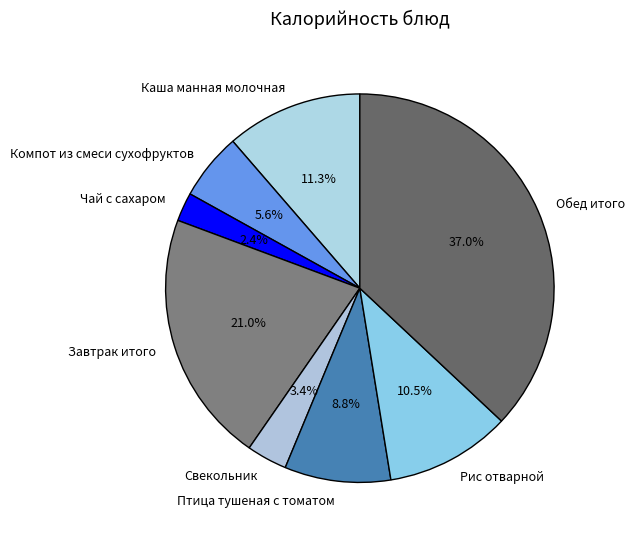

Which has a higher value, Рис отварной or Птица тушеная с томатом?

Рис отварной